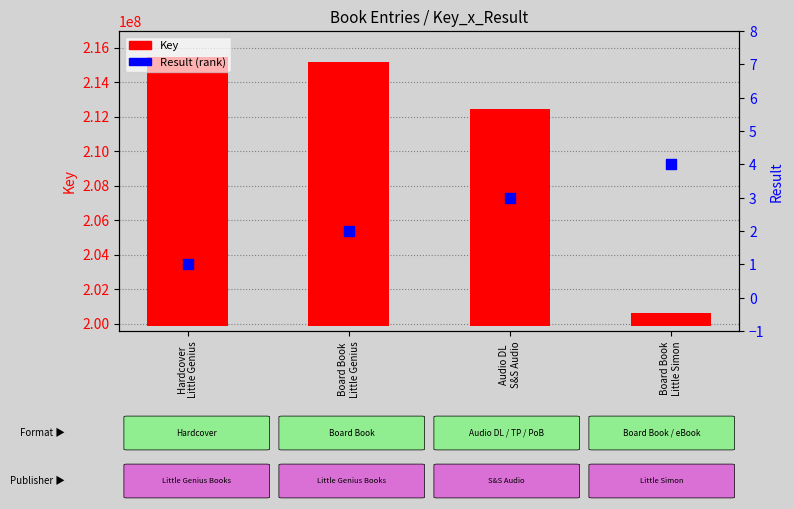

At which category is the sum across all series the highest?

Hardcover
Little Genius